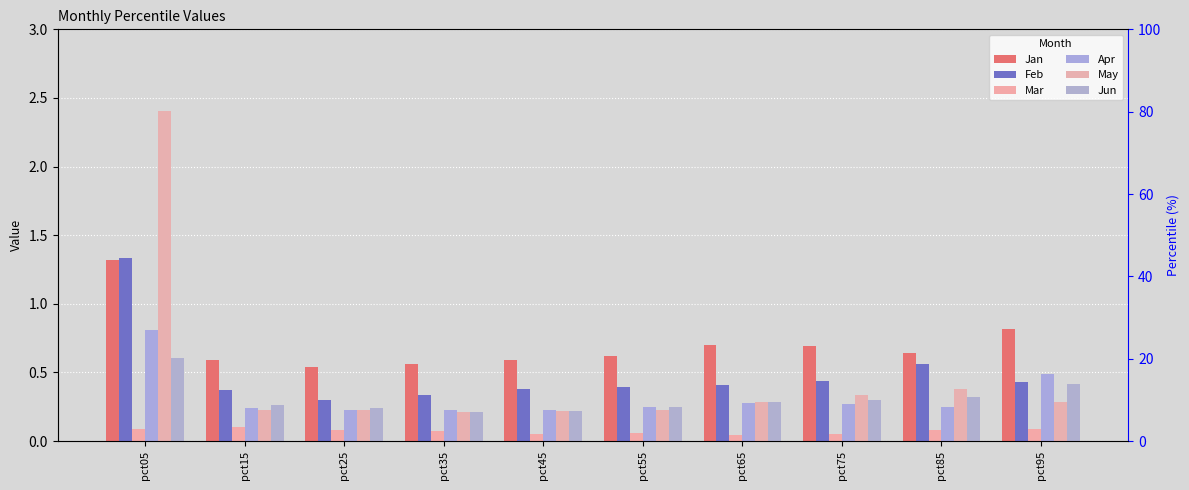

Rank the series at pct85 from lowest to highest value.

Mar, Apr, Jun, May, Feb, Jan